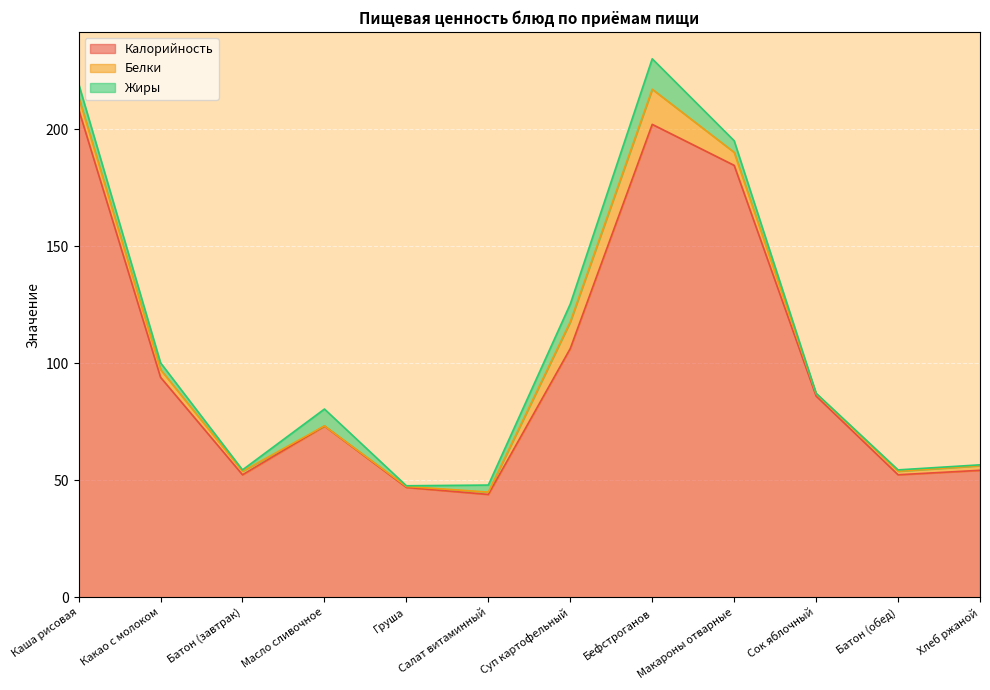

What is the value of the Жиры point at the 2nd from the left?

2.9